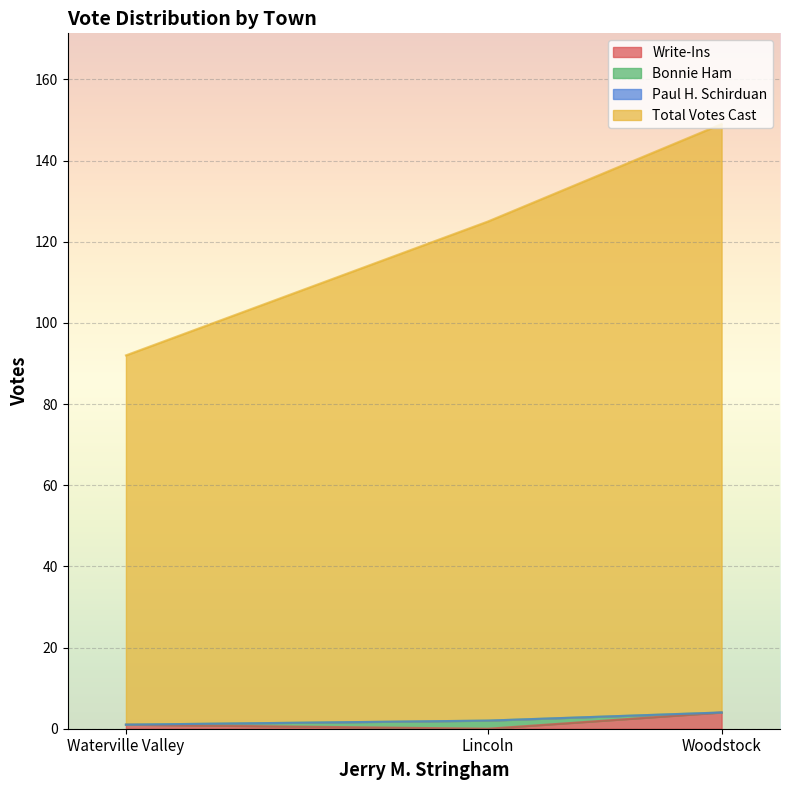

List the labels in order of Bonnie Ham value, largest first.

Lincoln, Waterville Valley, Woodstock